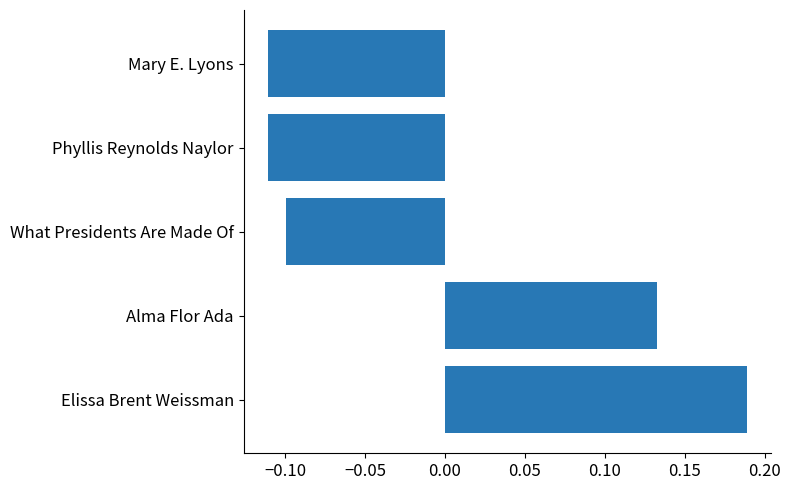

Is it true that the value at Phyllis Reynolds Naylor is -0.1?

True